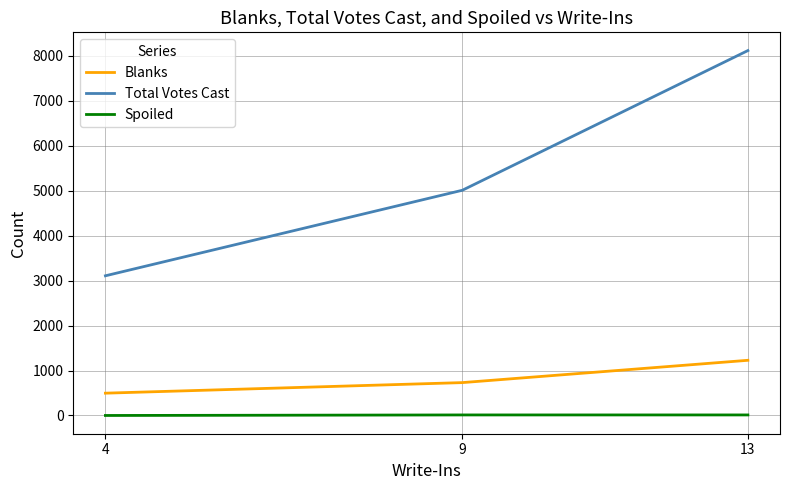

At 4, list the series in order from largest to smallest.

Total Votes Cast, Blanks, Spoiled